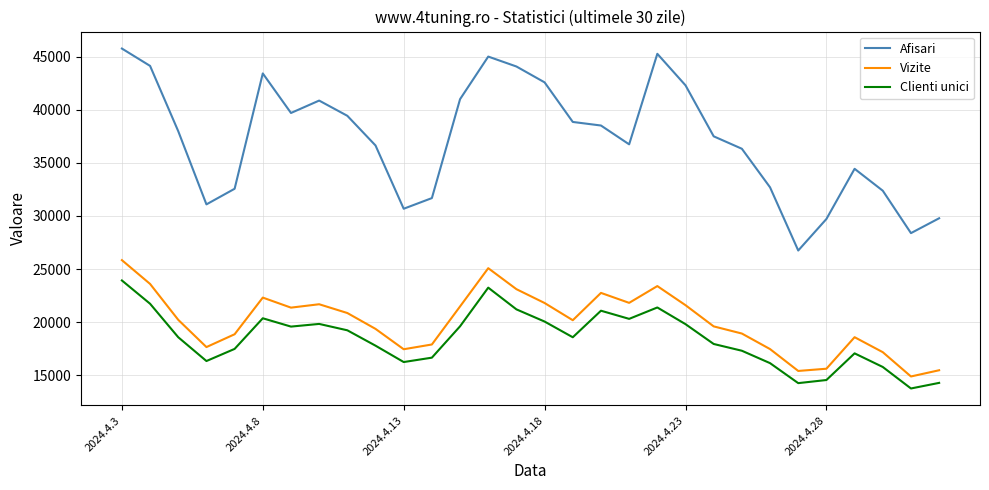

List the series in order of their peak value, highest first.

Afisari, Vizite, Clienti unici